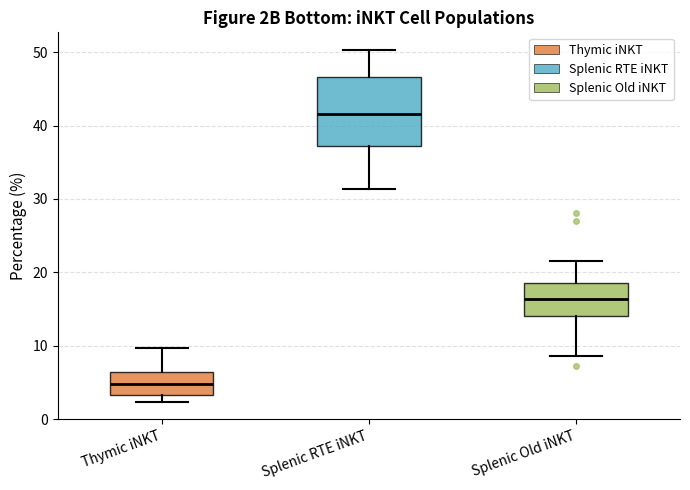

Reading left to right, read every box against the y-axis: the position of its median line, the range the box covers, and the ends of its whiskers. The values are not printed on the chart, so give them approximately, as read against the axis.

Thymic iNKT: median 5, box 3 to 6, whiskers 2 to 10
Splenic RTE iNKT: median 42, box 37 to 47, whiskers 31 to 50
Splenic Old iNKT: median 16, box 14 to 19, whiskers 9 to 22